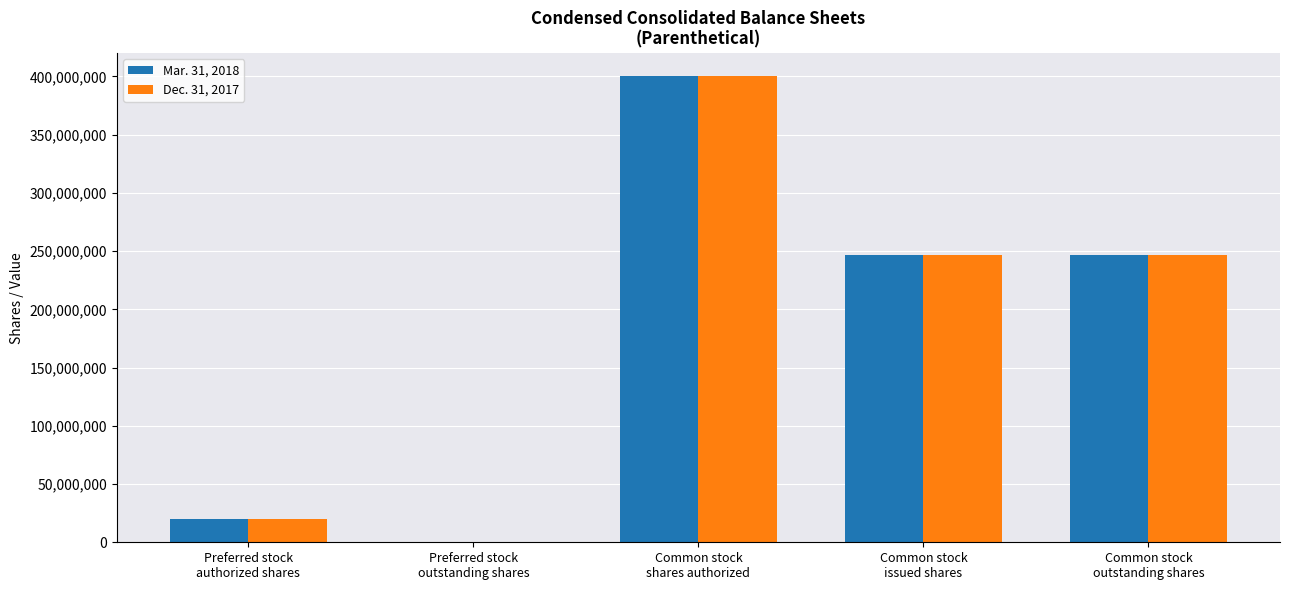

Is it true that Dec. 31, 2017 equals 560539536 at Common stock
shares authorized?

False